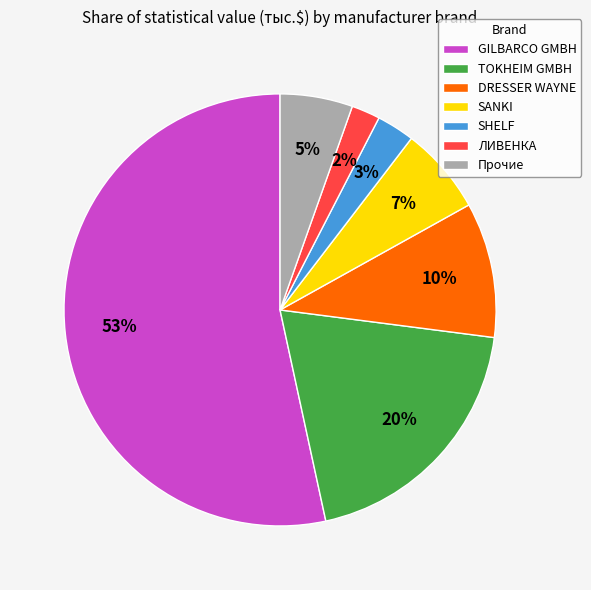

To the nearest percent, what is the difference between the largest and smallest slice percentages?

51%